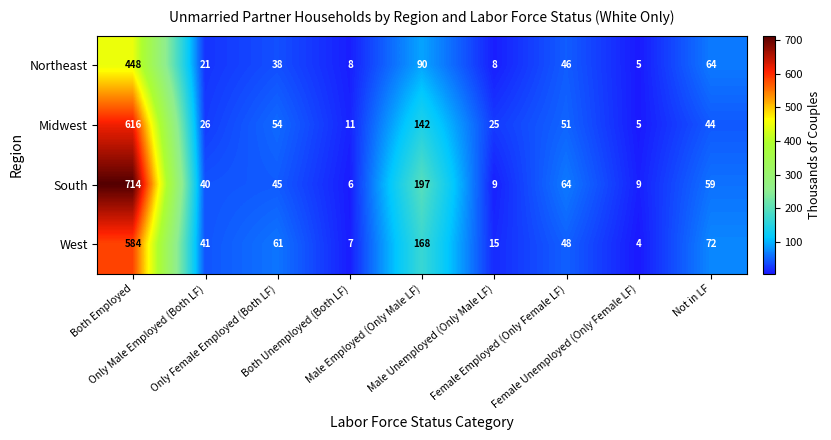

Which series has the widest spread of values?

South